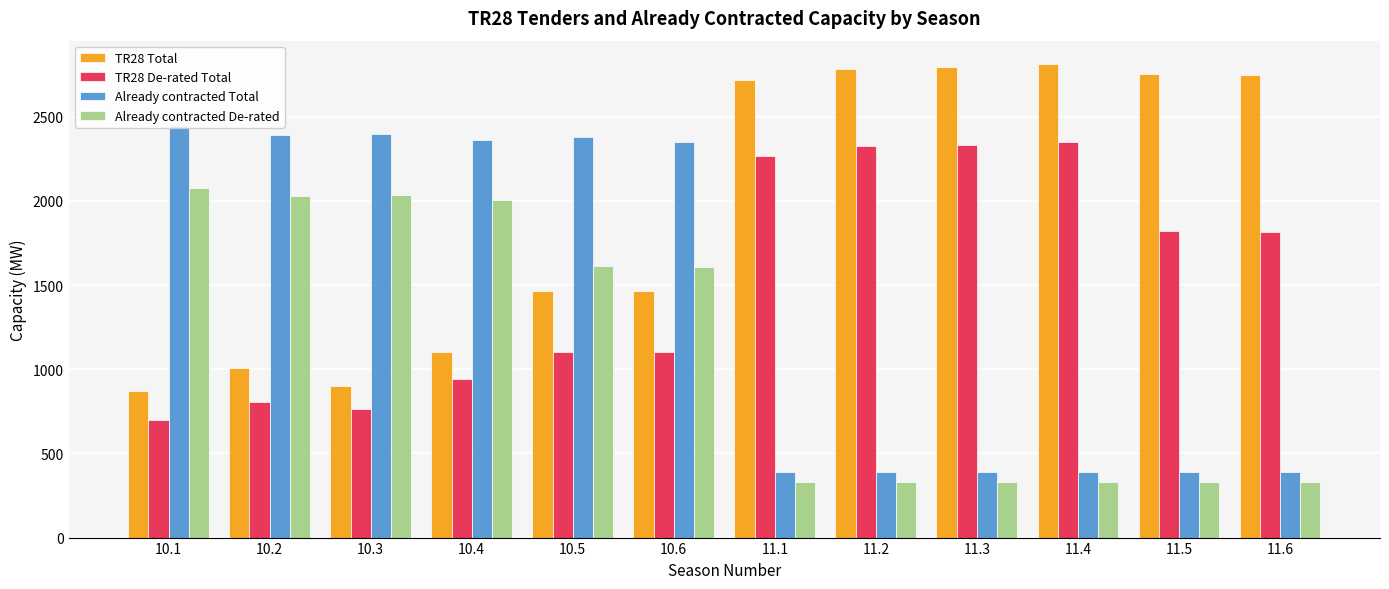

What is the value of the Already contracted De-rated bar at the 8th from the left?

328.9